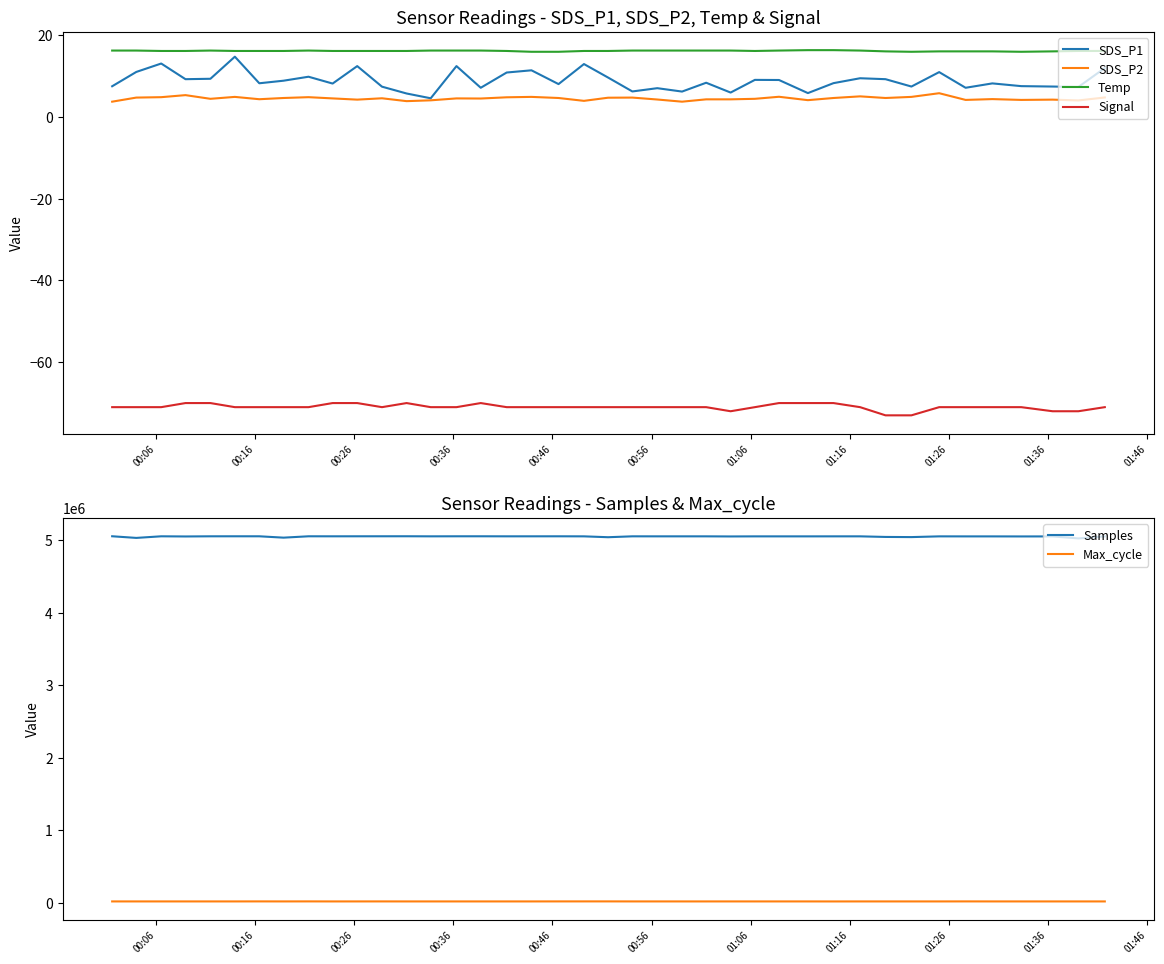

True or false: SDS_P1 and Signal cross at least once.

False